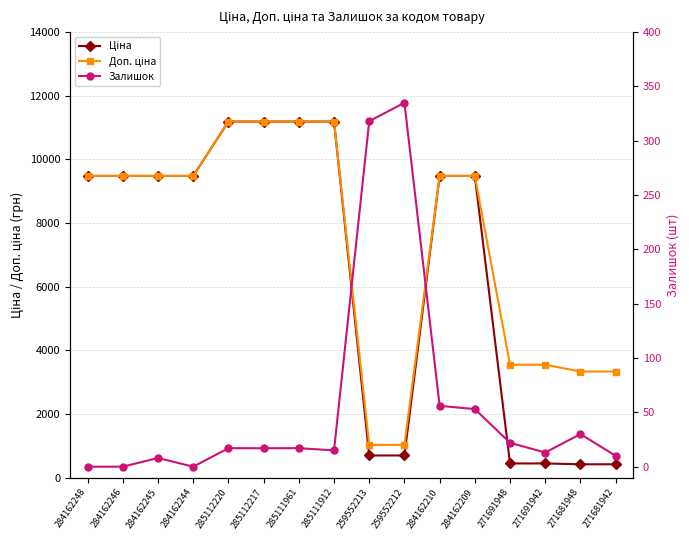

List the series in order of their peak value, lowest first.

Залишок, Ціна, Доп. ціна